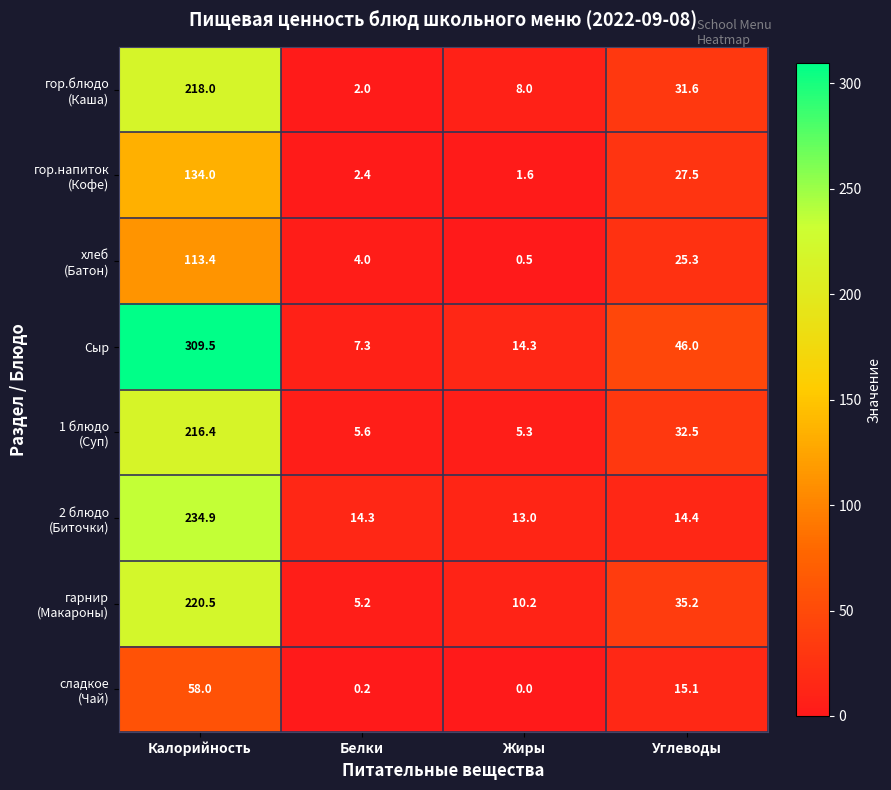

Which series has the widest spread of values?

Сыр